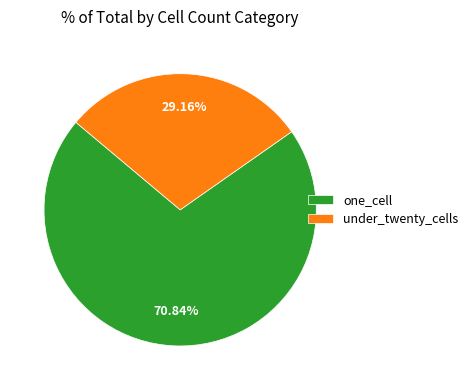

Rank the categories by value from highest to lowest.

one_cell, under_twenty_cells